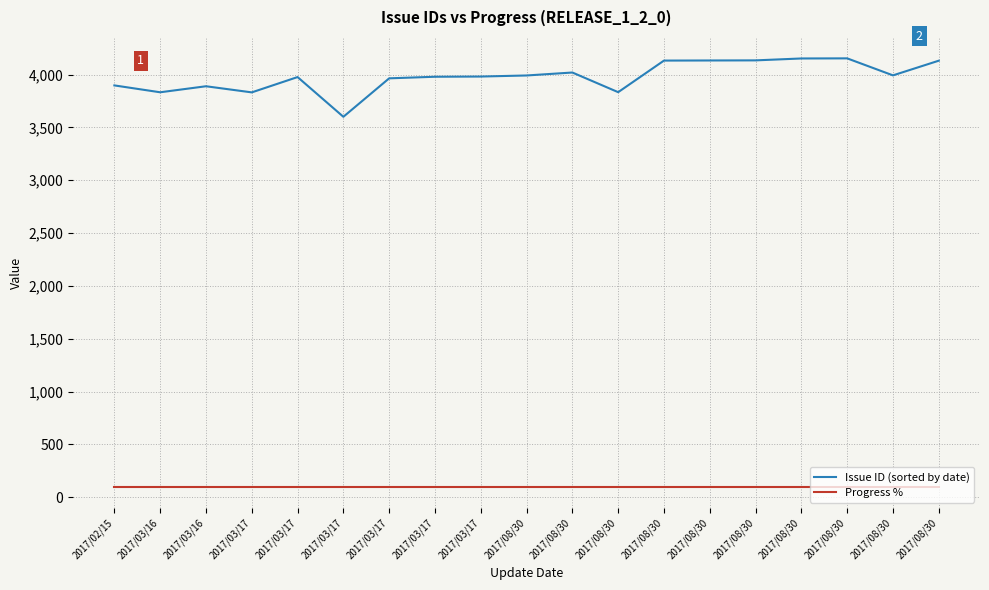

Which has a higher value, 2017/08/30 or 2017/08/30?

2017/08/30